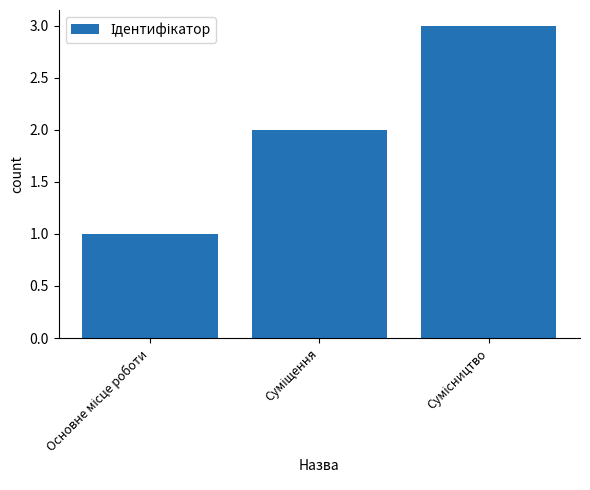

How many distinct data groups are displayed?

1